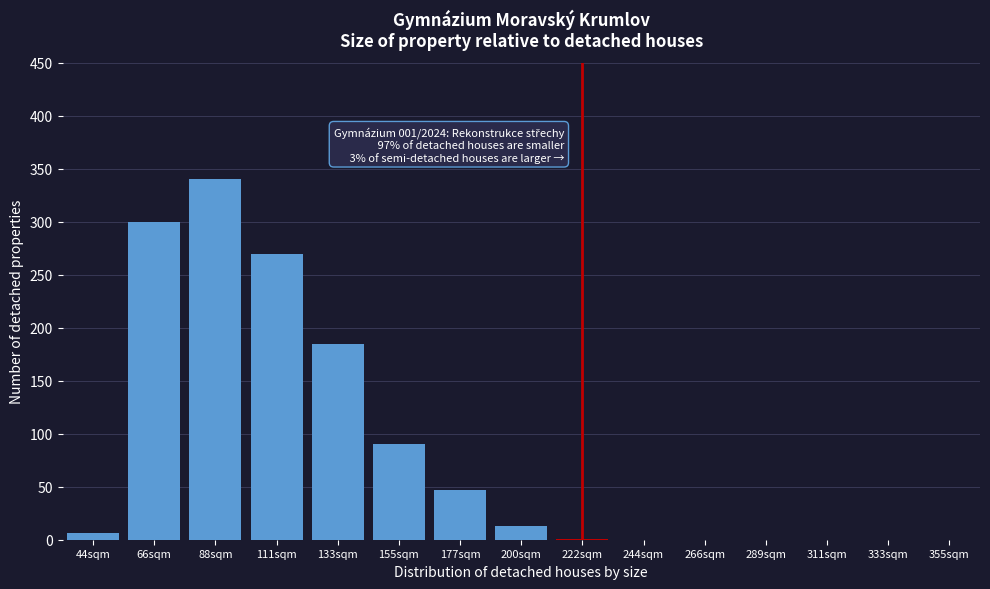

What is the maximum value shown in the chart?

340